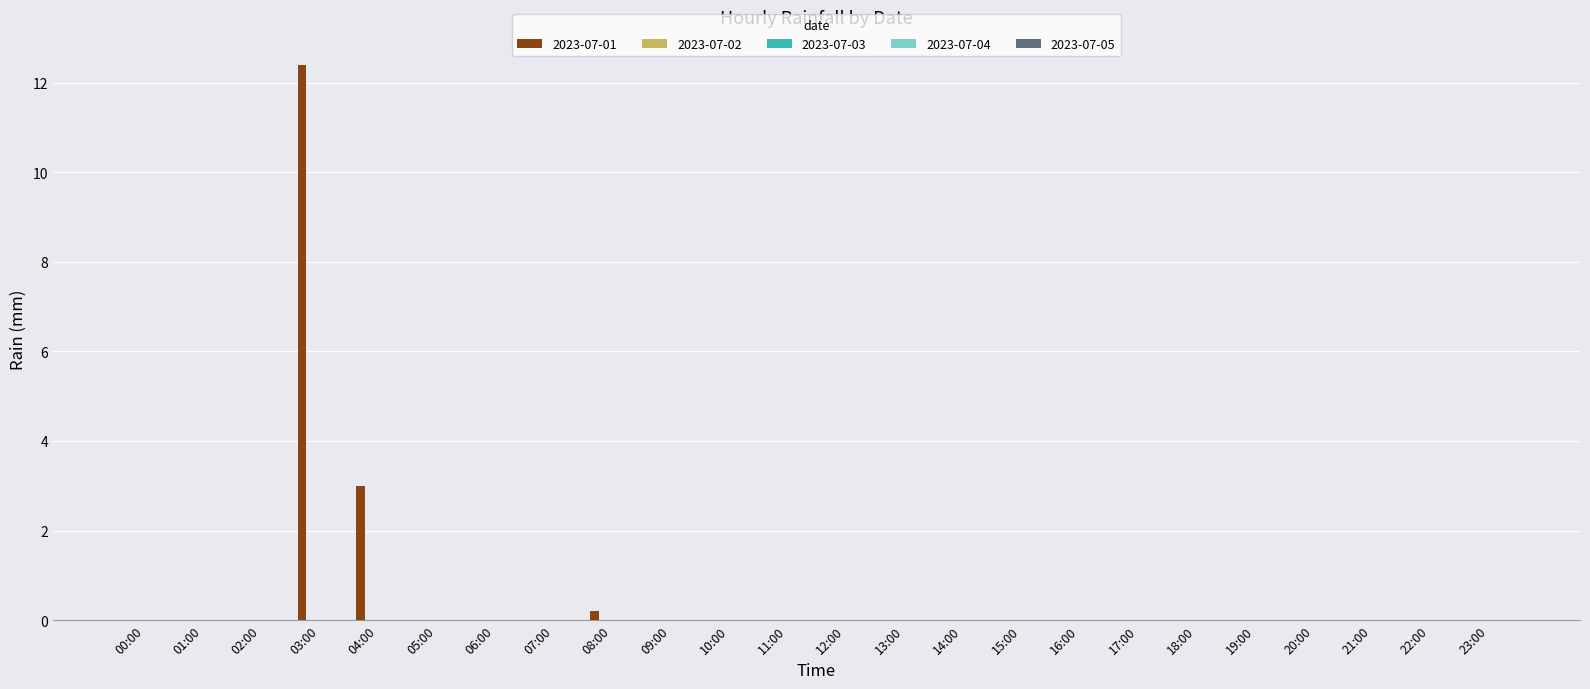

What is the sum of all values?

15.6